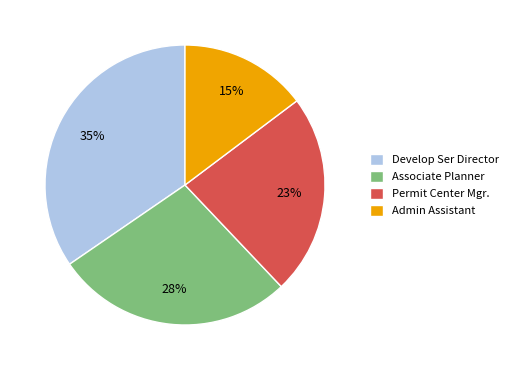

To the nearest percent, what is the average slice percentage?

25%